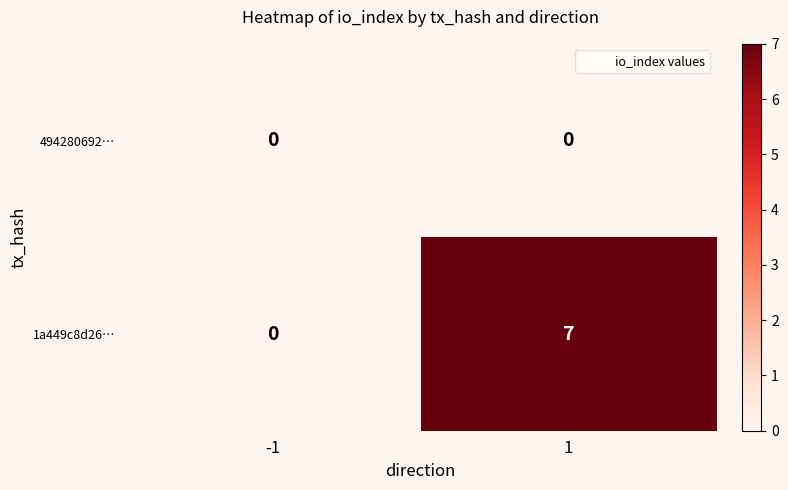

Which series has the widest spread of values?

1a449c8d26…